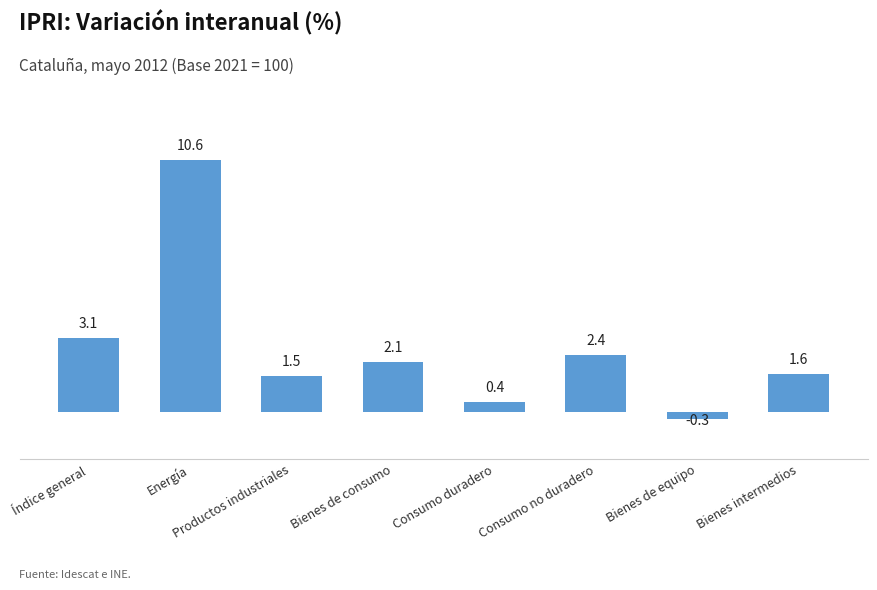

At which label does the data first exceed 2?

Índice general